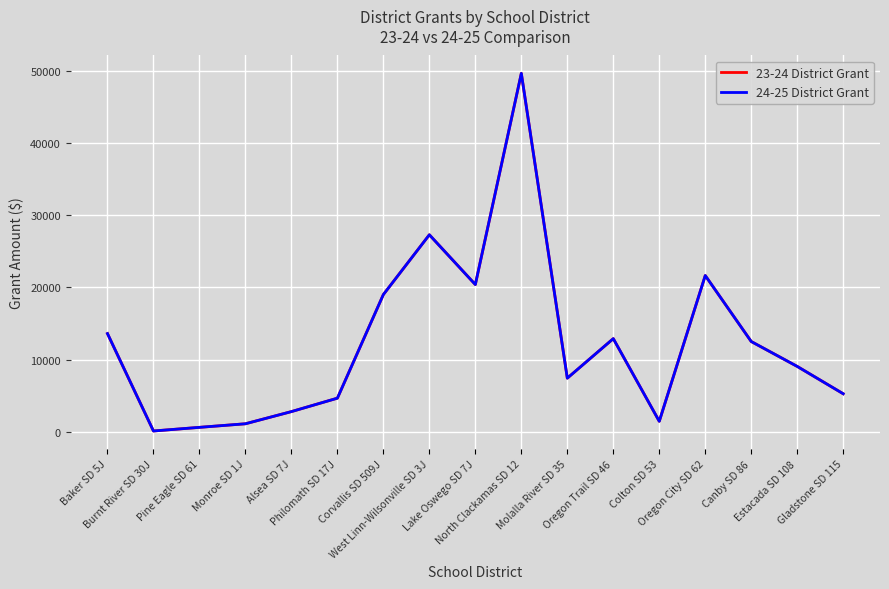

What is the maximum value for 23-24 District Grant?

49736.2